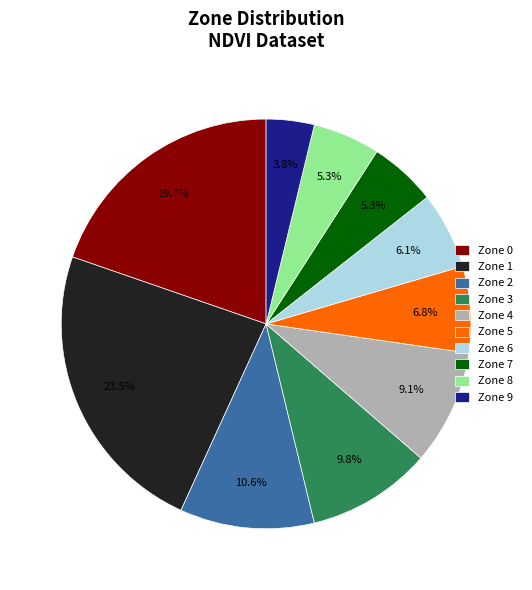

What is the ratio of the value at Zone 3 to the value at Zone 6?

1.6